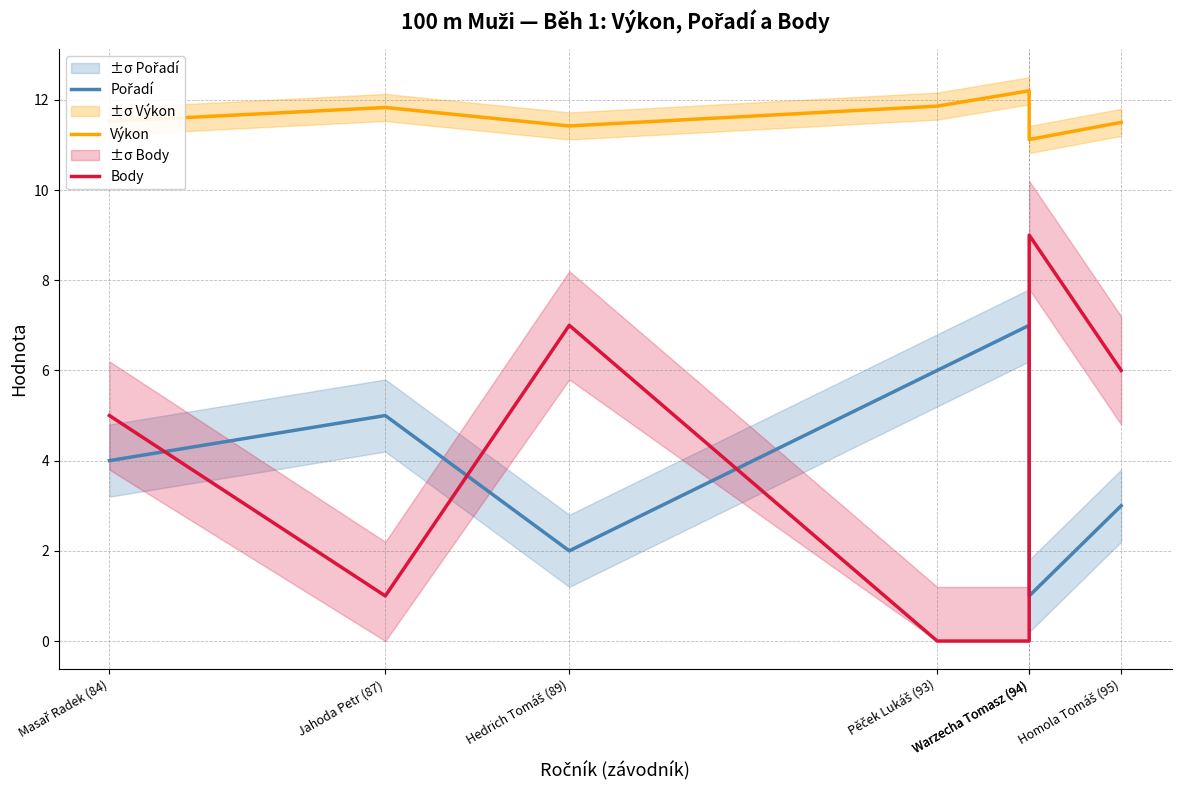

Reading right to left, what are all the values shown in this chart?

Pořadí: Homola Tomáš (95)=3.0	Warzecha Tomasz (94)=1.0	Warzecha Tomasz (94)=7.0	Pěček Lukáš (93)=6.0	Hedrich Tomáš (89)=2.0	Jahoda Petr (87)=5.0	Masař Radek (84)=4.0
Výkon: Homola Tomáš (95)=11.5	Warzecha Tomasz (94)=11.1	Warzecha Tomasz (94)=12.2	Pěček Lukáš (93)=11.9	Hedrich Tomáš (89)=11.4	Jahoda Petr (87)=11.8	Masař Radek (84)=11.5
Body: Homola Tomáš (95)=6.0	Warzecha Tomasz (94)=9.0	Warzecha Tomasz (94)=0.0	Pěček Lukáš (93)=0.0	Hedrich Tomáš (89)=7.0	Jahoda Petr (87)=1.0	Masař Radek (84)=5.0